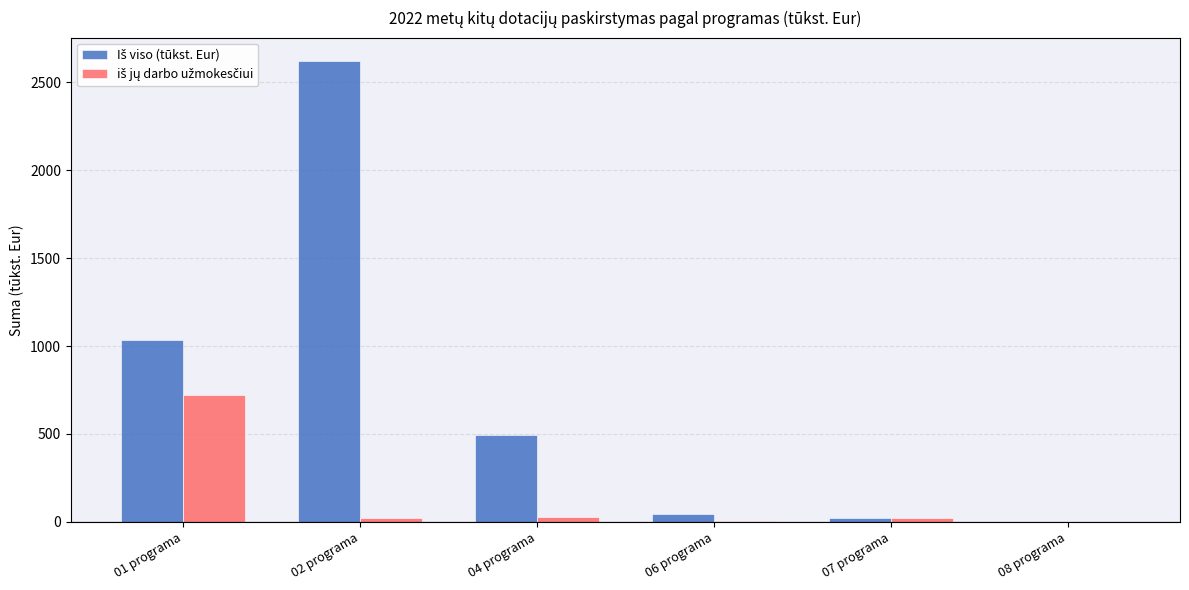

Which category has the highest value across all series?

02 programa